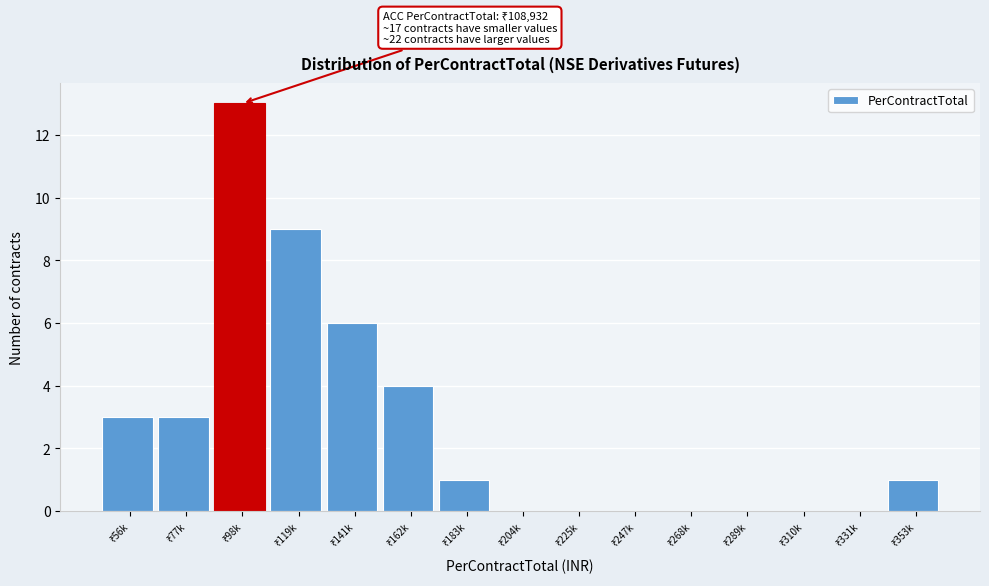

What is the sum of all values?

40